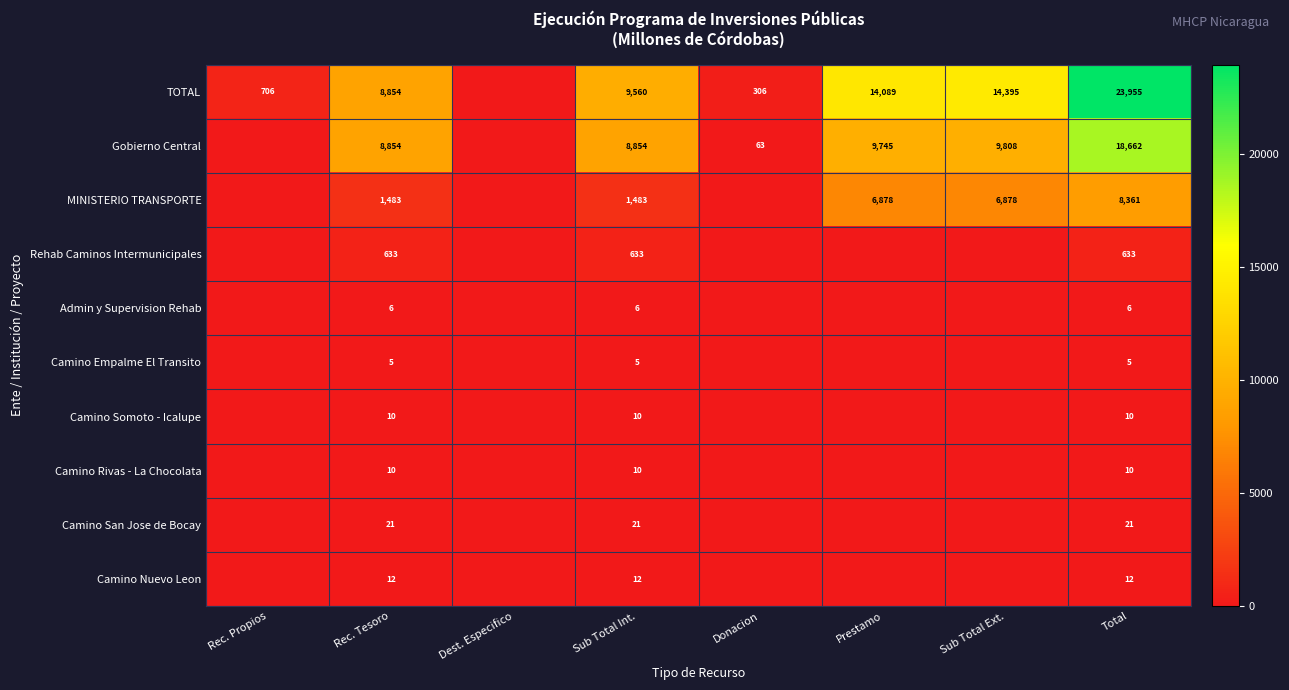

What is the sum of the Gobierno Central values at Total and Rec. Tesoro?

27516